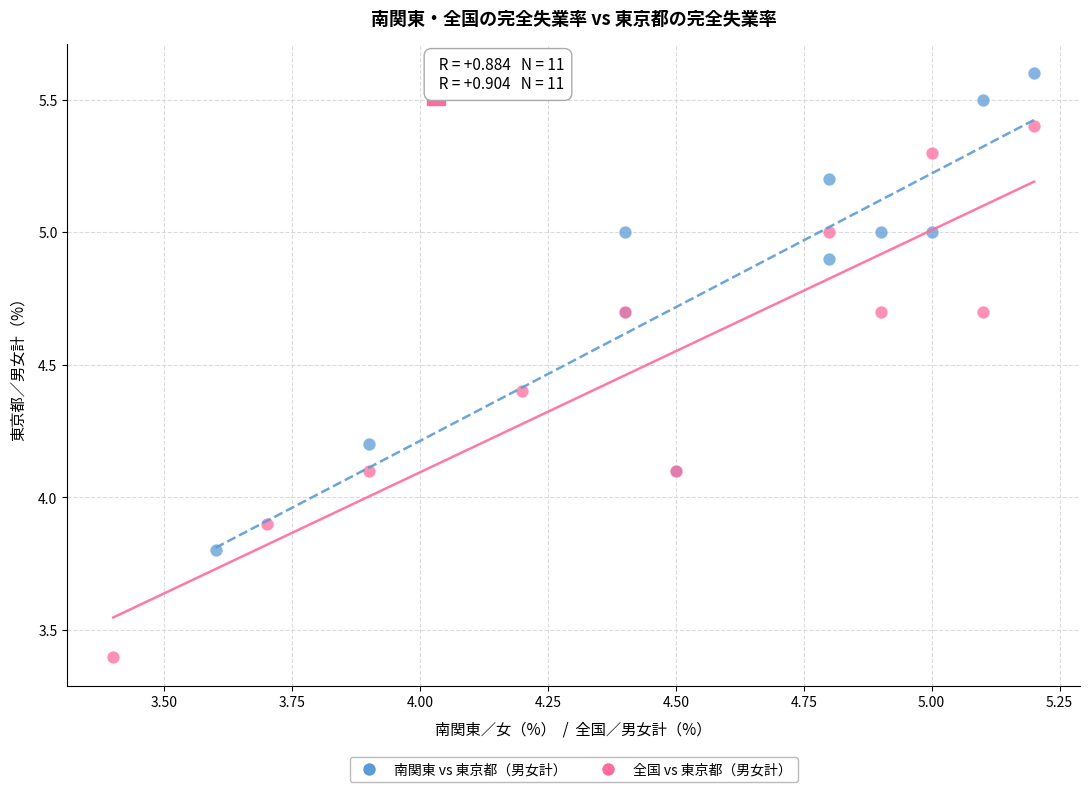

Which series contains the lowest Y value?

全国 vs 東京都（男女計）